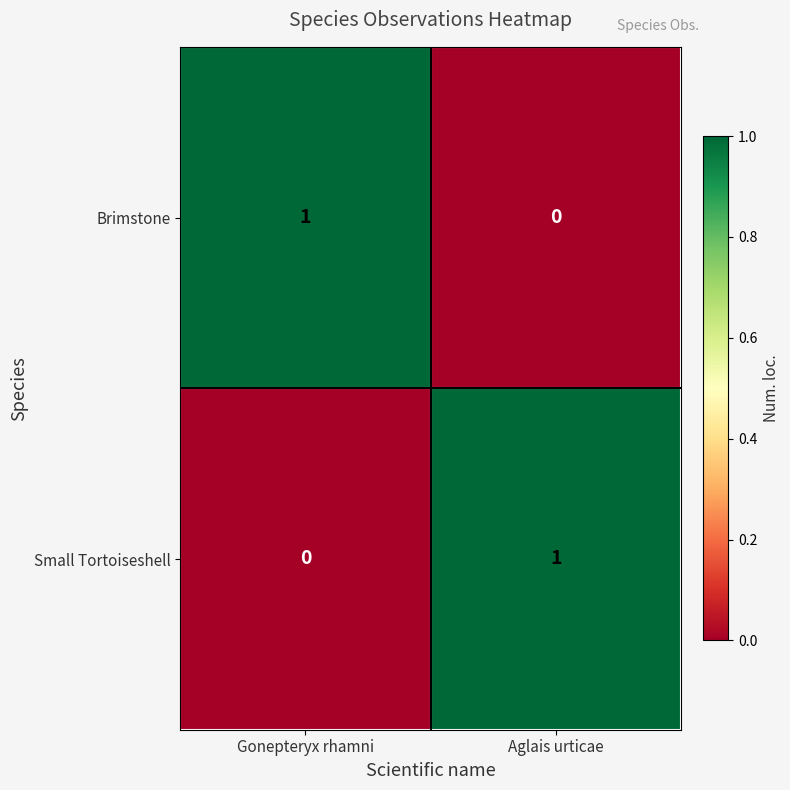

Where is Brimstone nearest to the value 0?

Aglais urticae